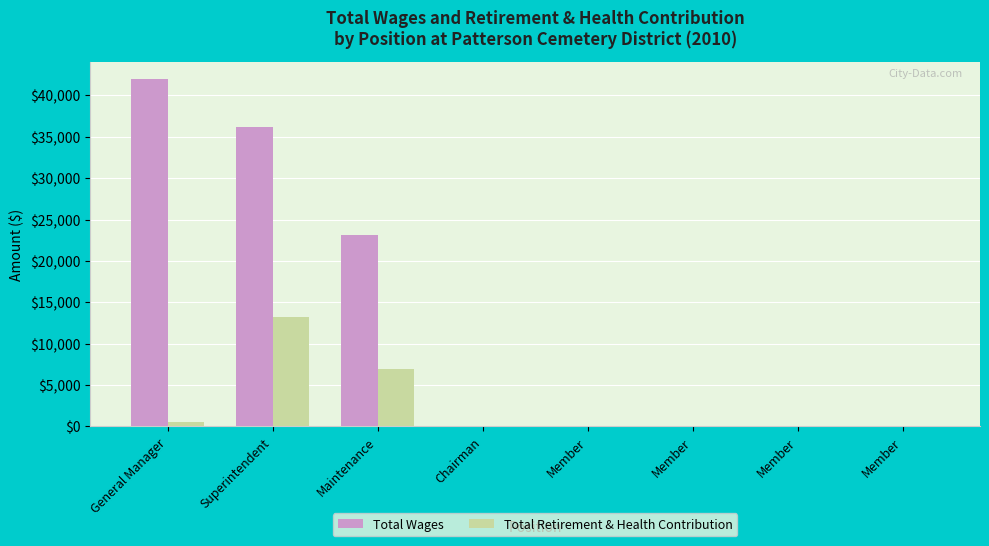

Reading left to right, transcribe all the data shown in this chart.

Total Wages: 42000	36202	23165	0	0	0	0	0
Total Retirement & Health Contribution: 600	13251	6925	0	0	0	0	0